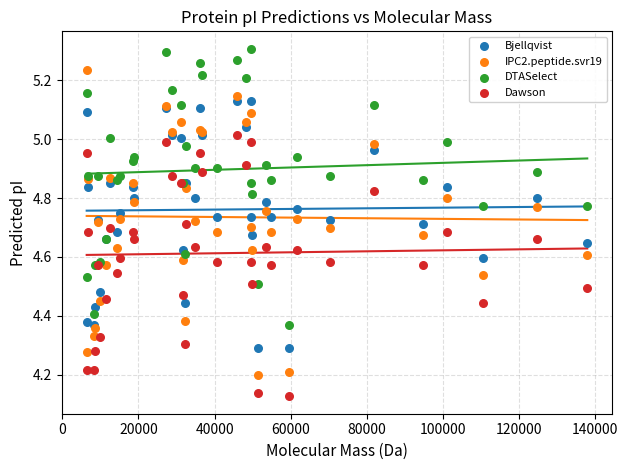

Which series reaches the maximum Y coordinate?

DTASelect